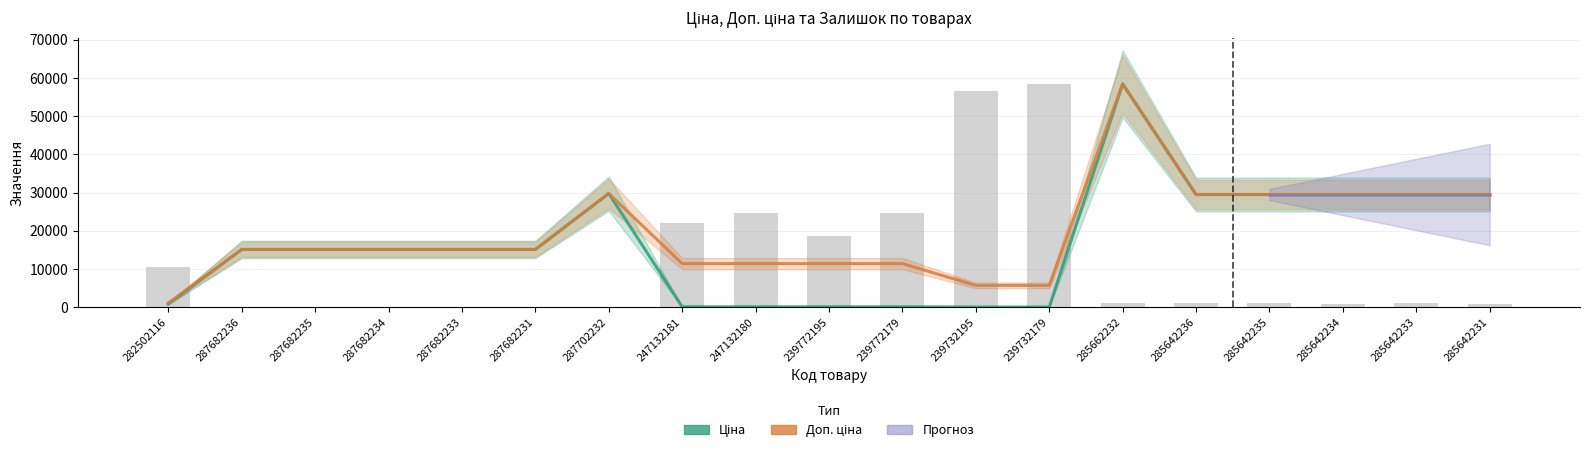

Rank the categories by Залишок (scaled) value from highest to lowest.

239732179, 239732195, 239772179, 247132180, 247132181, 239772195, 282502116, 285662232, 285642236, 285642233, 285642235, 285642231, 285642234, 287682236, 287682235, 287682234, 287682233, 287682231, 287702232